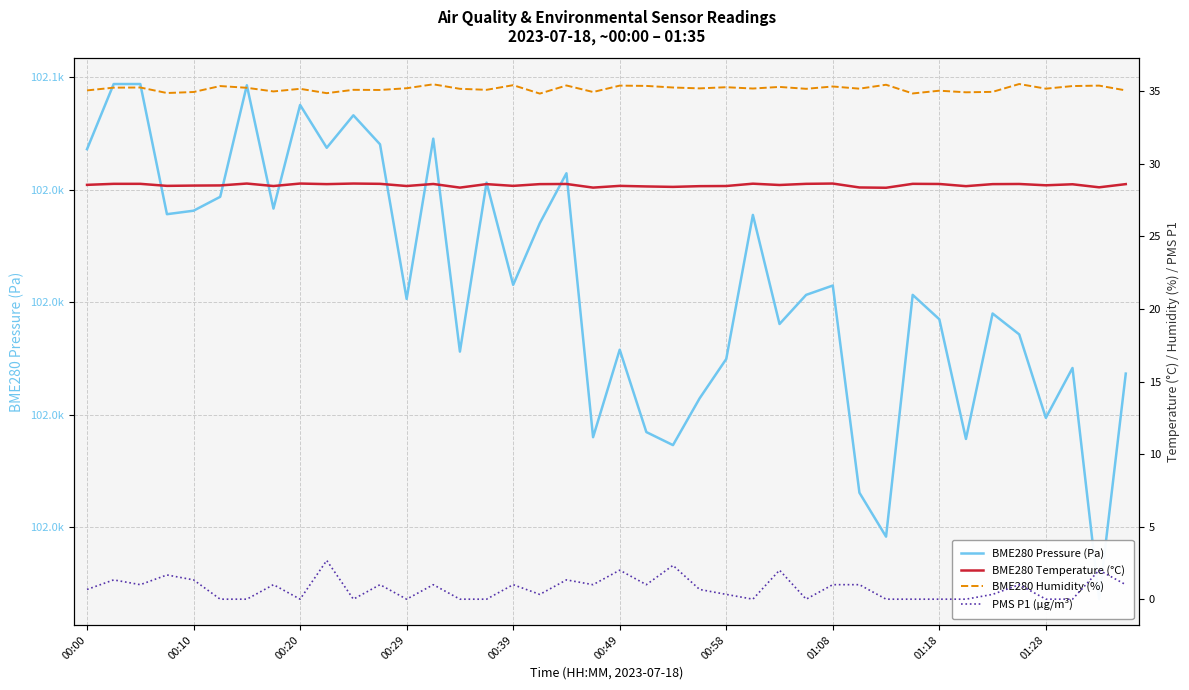

True or false: BME280 Pressure (Pa) and PMS P1 (µg/m³) cross at least once.

False